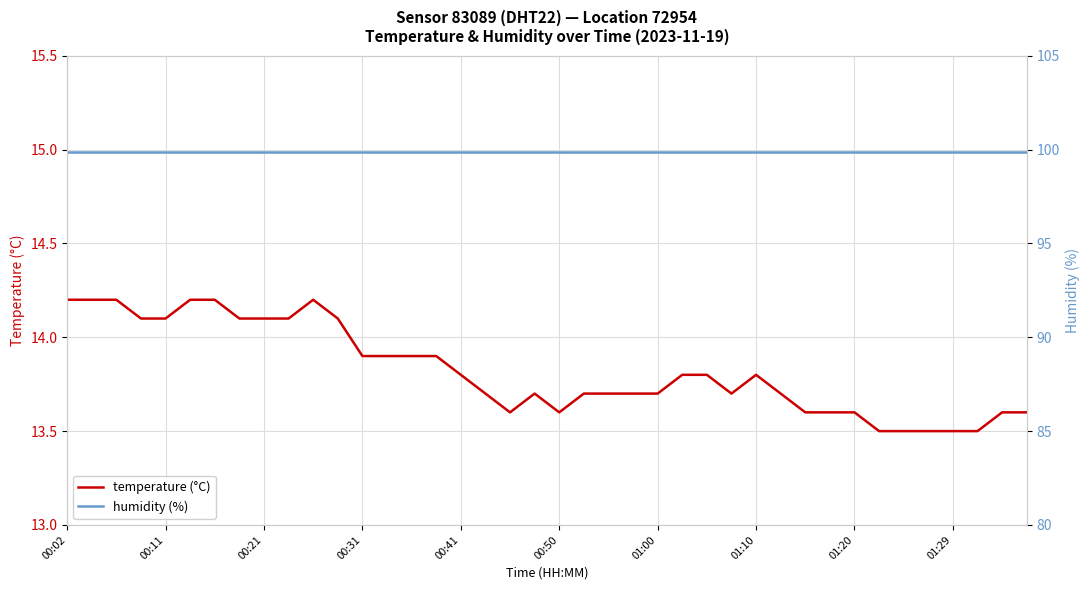

What is the maximum value for temperature (°C)?

14.2